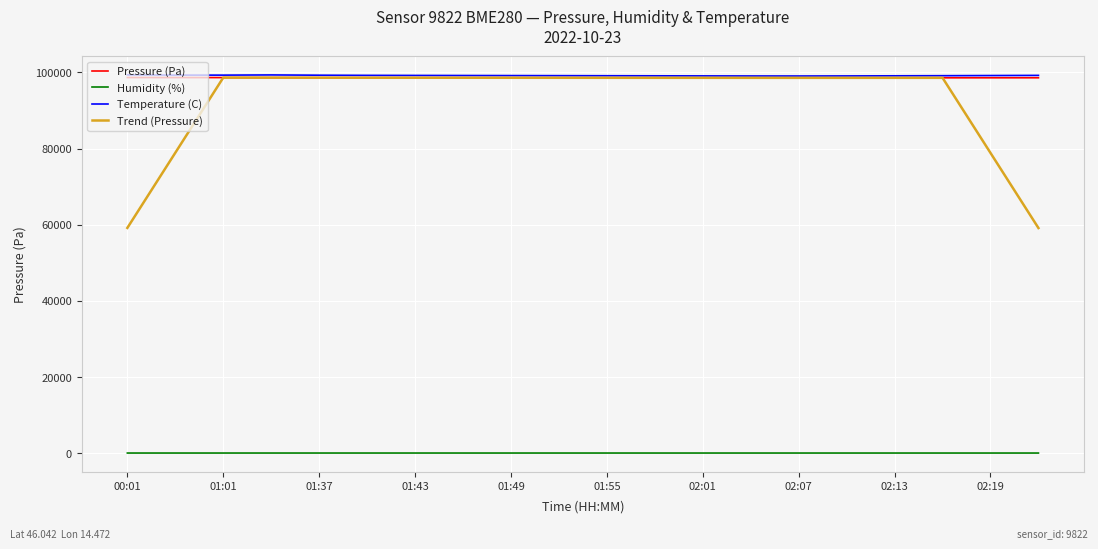

True or false: Humidity (%) and Temperature (C) cross at least once.

False